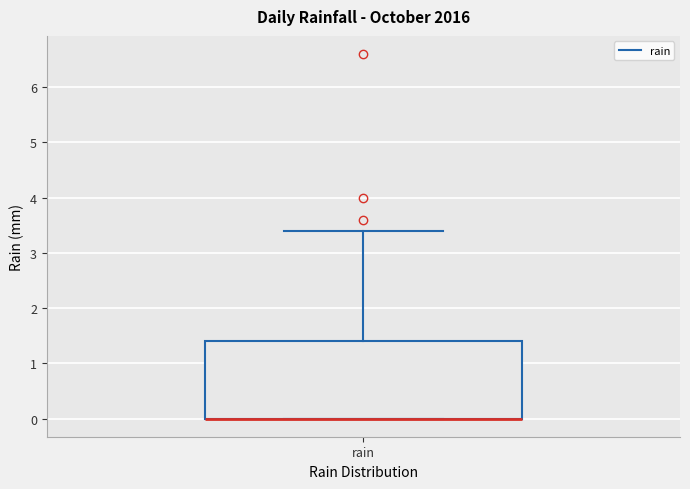

Read this box plot against the y-axis: the position of the median line, the range covered by the box, and the ends of both whiskers. The values are not printed on the chart, so give them approximately, as read against the axis.

median 0.0 (drawn on the box's lower edge), box 0.0 to 1.4, whiskers 0.0 to 3.4